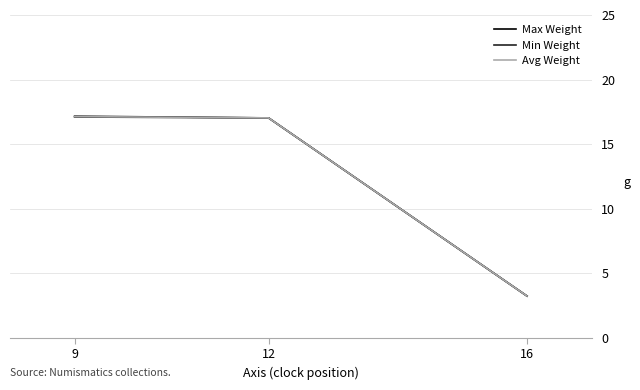

Is this an area chart (filled region under the line)?

No